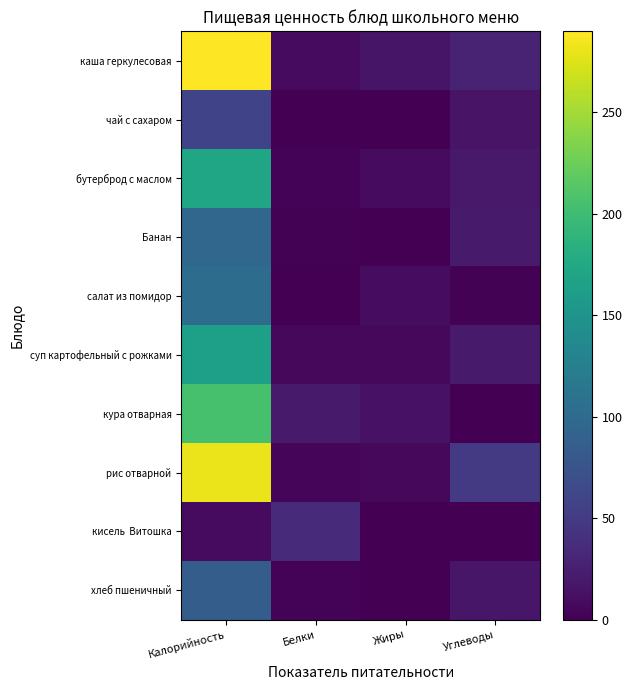

What is the difference between the highest and lowest values at Белки?

33.8